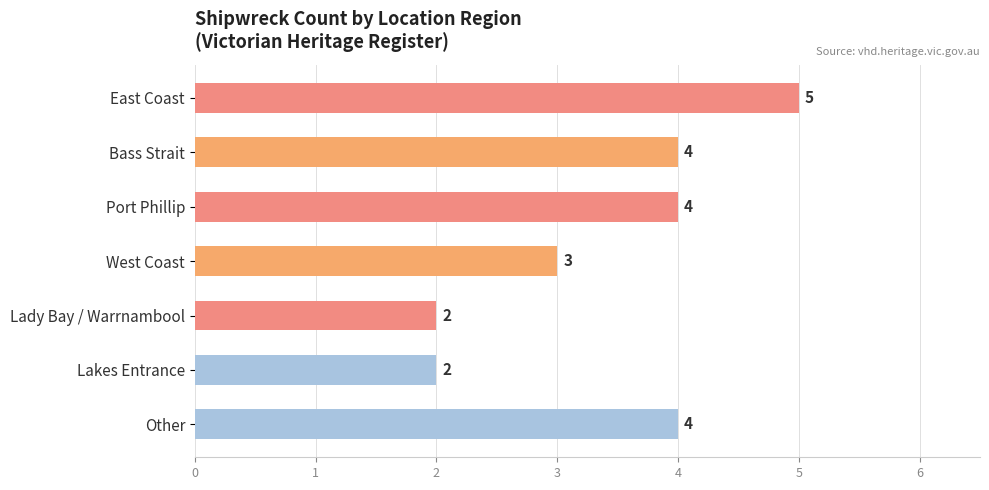

Reading top to bottom, transcribe all the data shown in this chart.

5	4	4	3	2	2	4